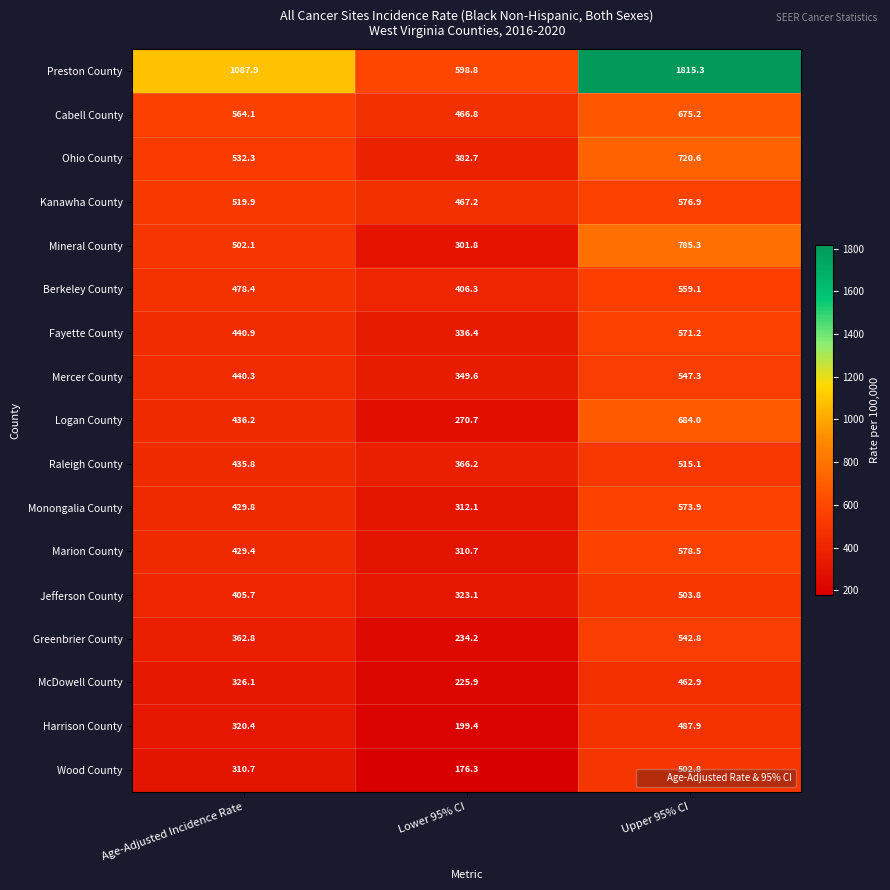

What is the sum of the Cabell County values at Lower 95% CI and Age-Adjusted Incidence Rate?

1030.9